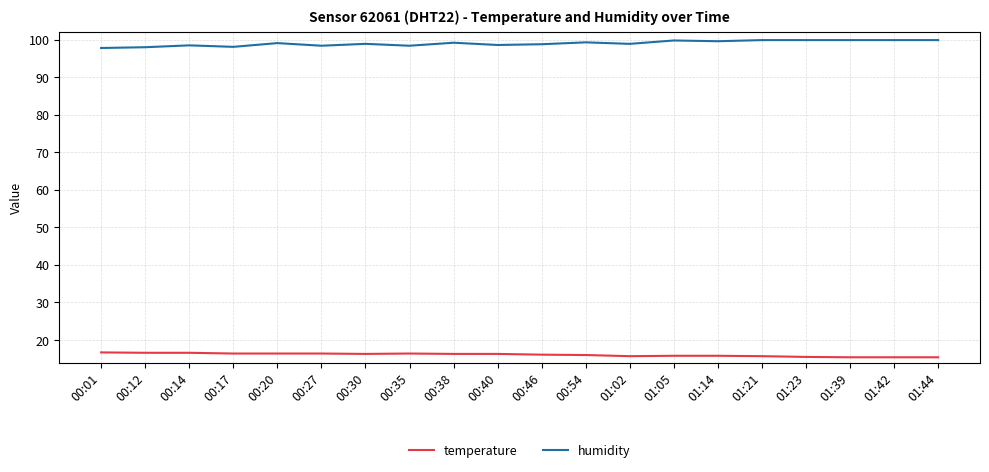

Does the chart display data point markers on the line(s)?

No